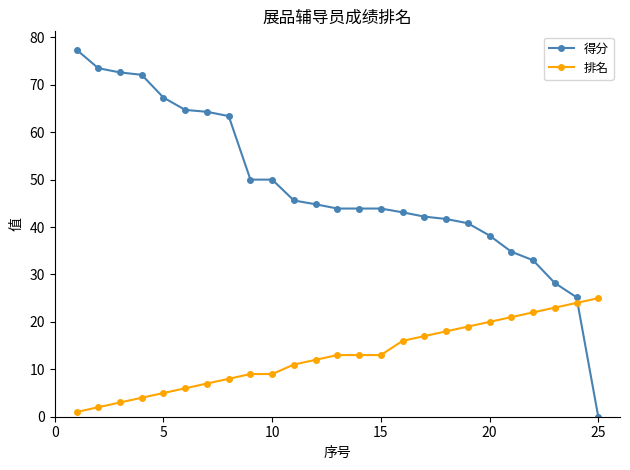

Rank the series by their average value, from lowest to highest.

排名, 得分